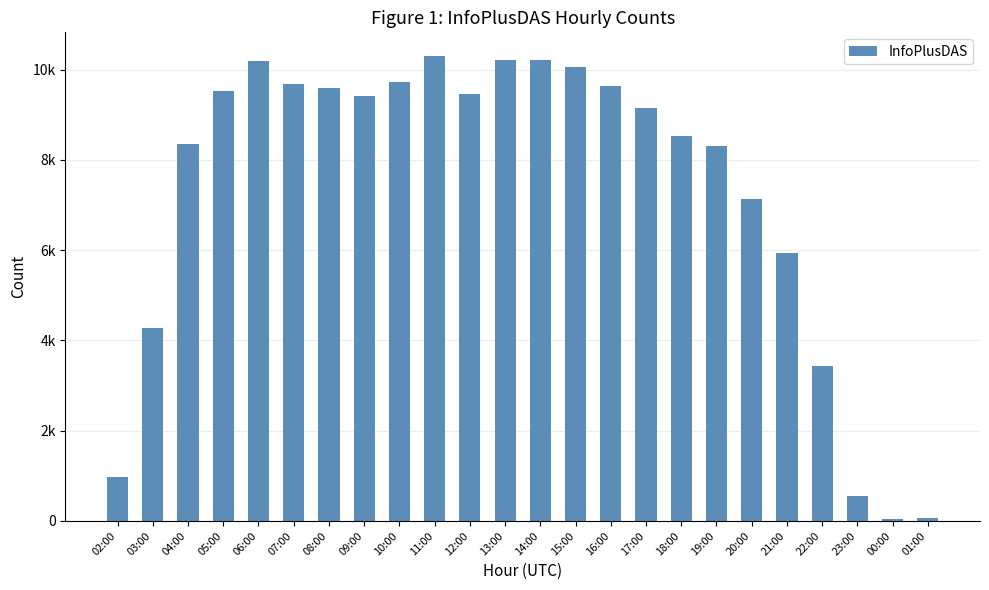

Are the bars horizontal?

No